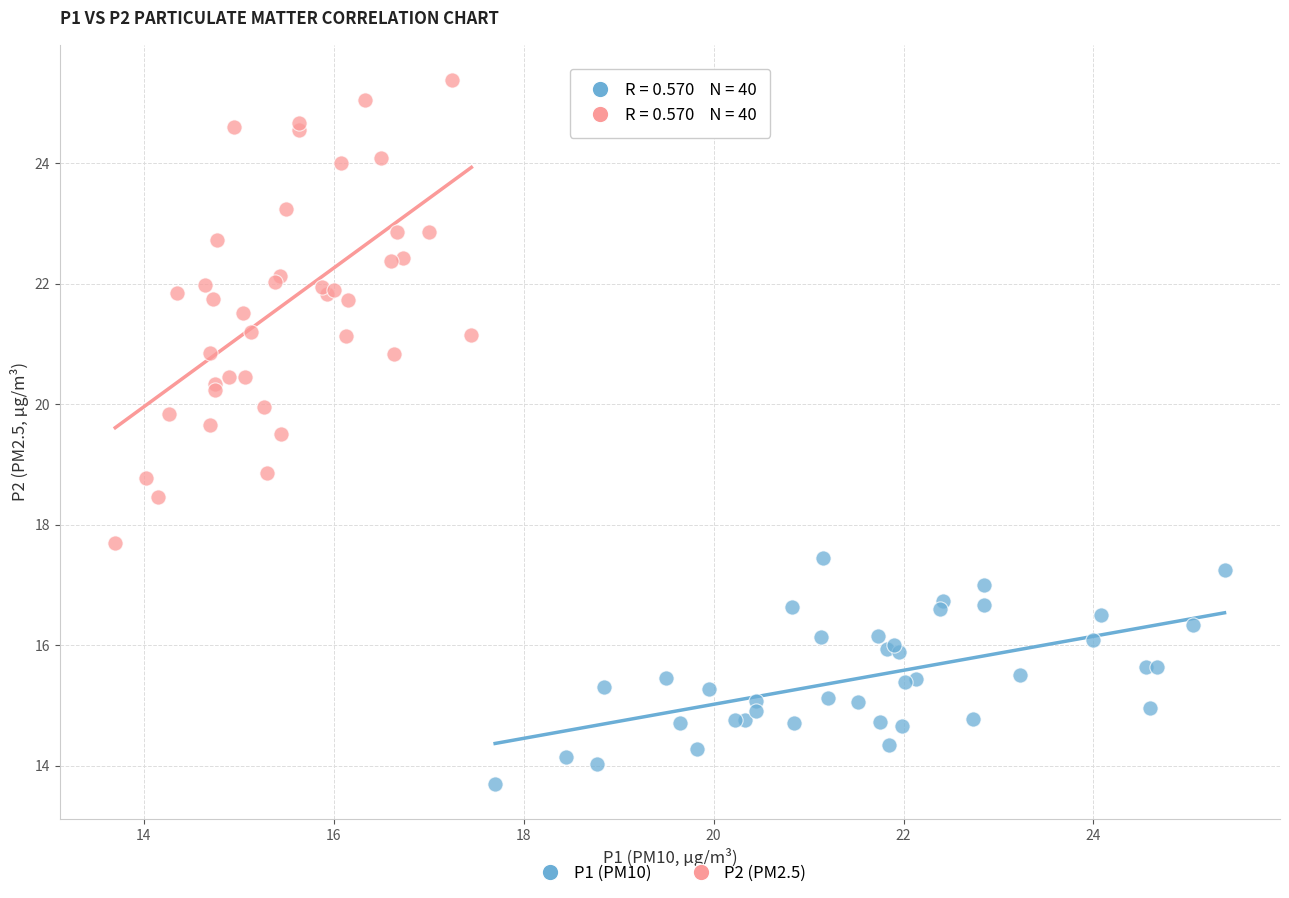

Which series reaches the minimum Y coordinate?

P1 (PM10)